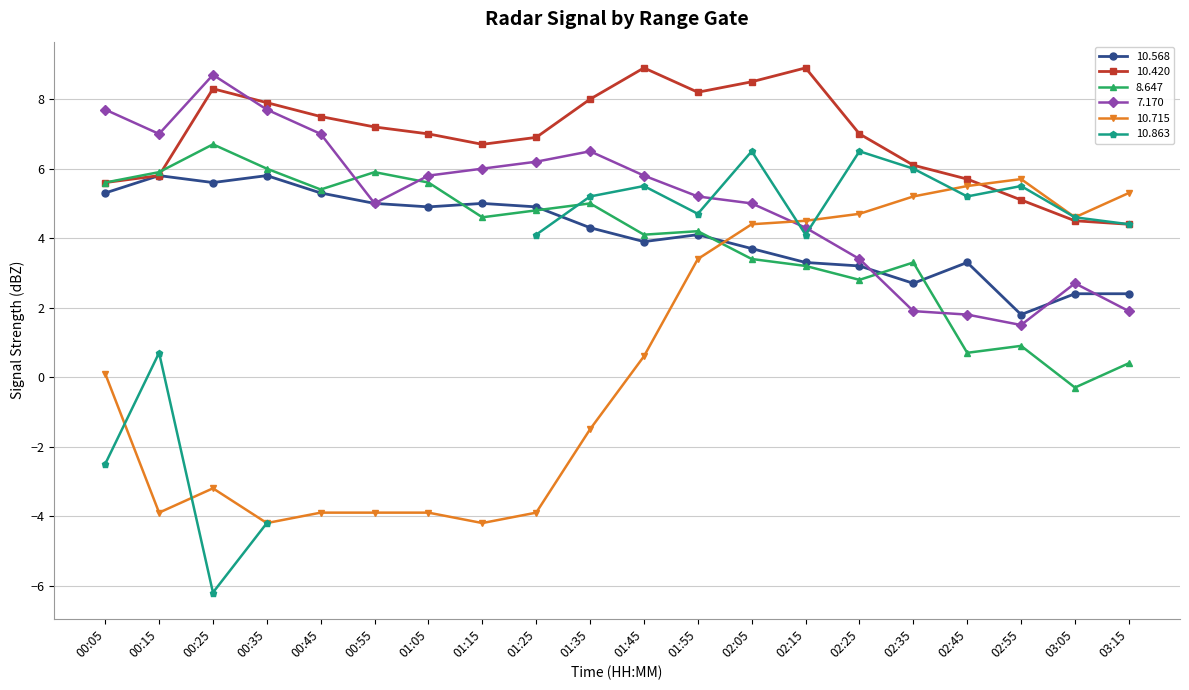

Count the number of categories in the chart.

20